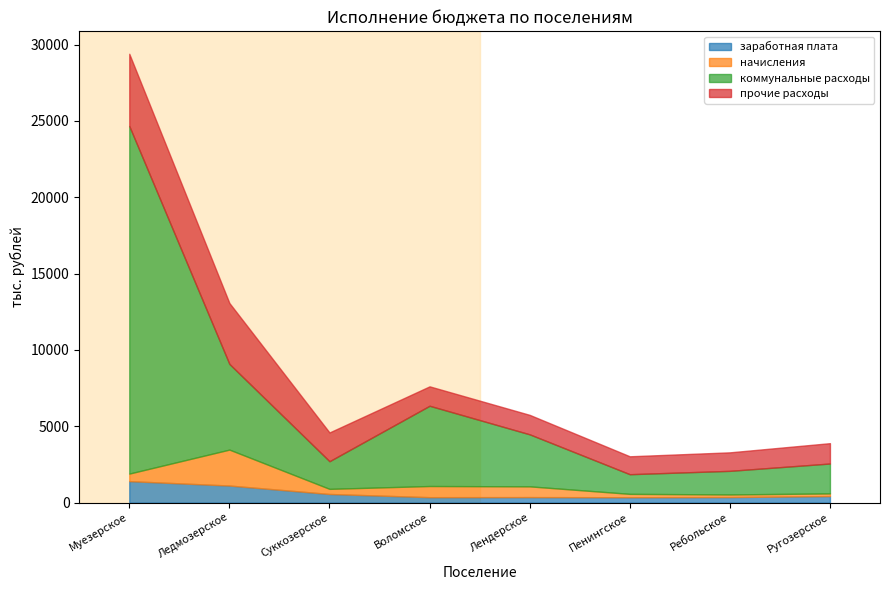

What is the label of the 6th point from the right?

Суккозерское